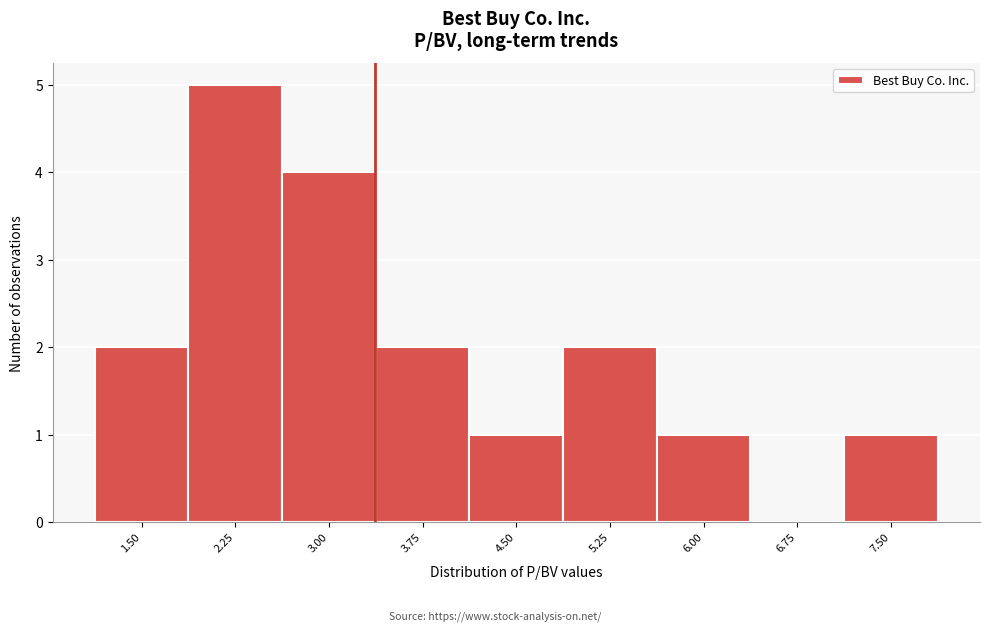

Reading left to right, list all the values displayed in this chart.

1.50=2	2.25=5	3.00=4	3.75=2	4.50=1	5.25=2	6.00=1	6.75=0	7.50=1